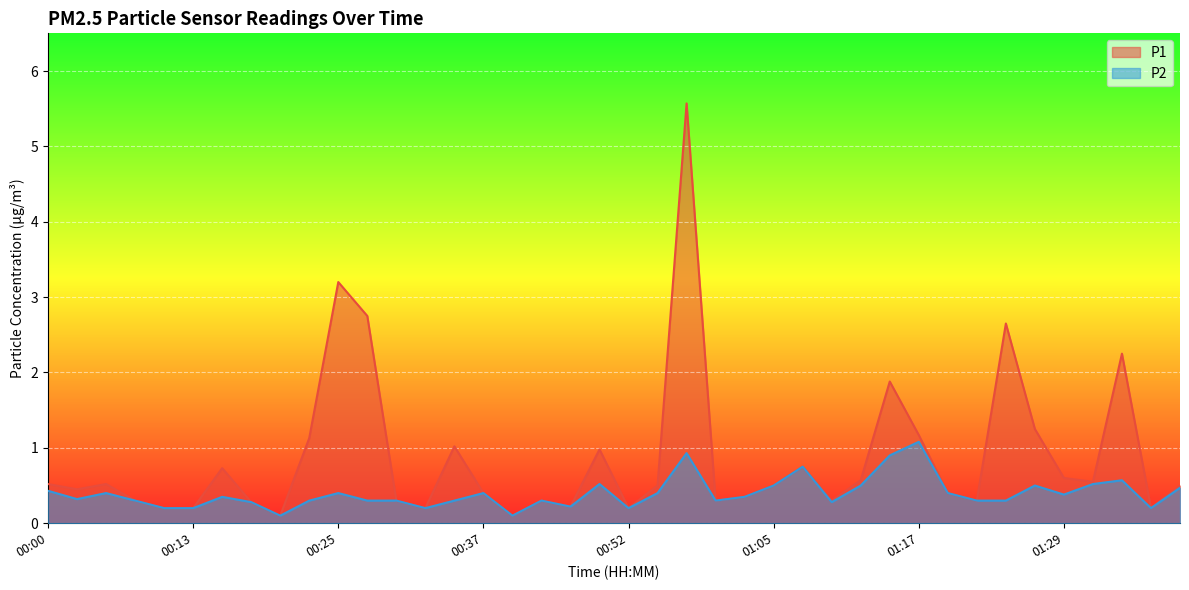

How many data points does each series have?

40